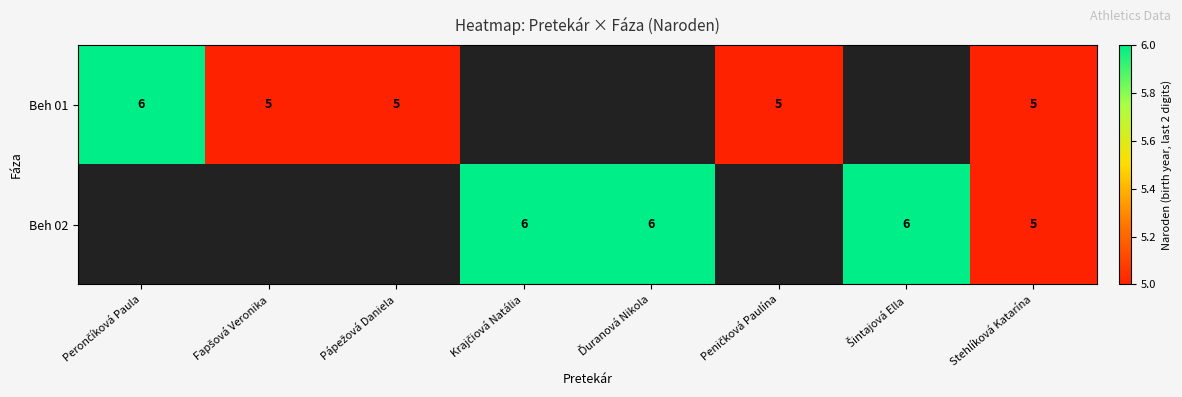

The value of Beh 02 at Stehlíková Katarína is 2. True or false?

False